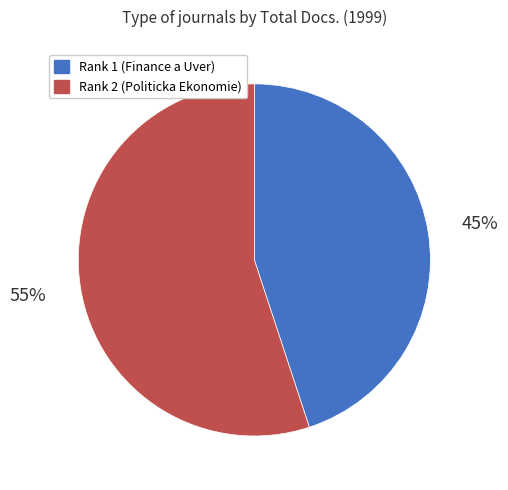

To the nearest percent, what is the average slice percentage?

50%